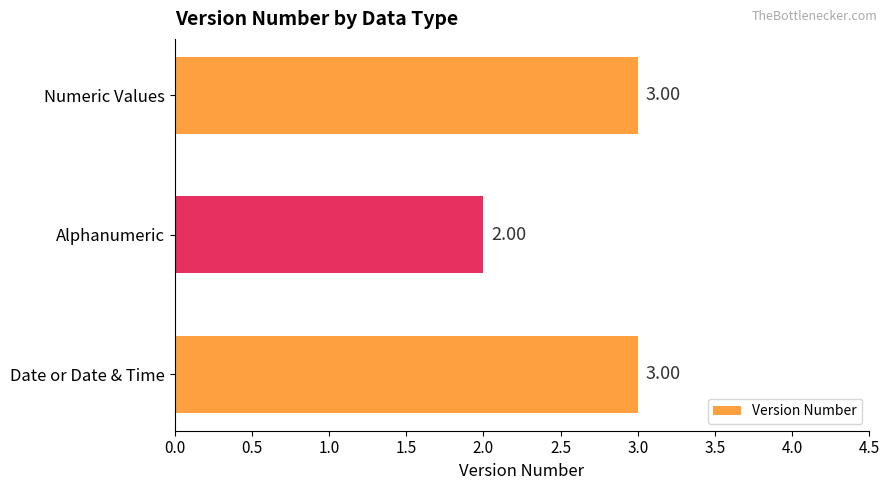

Count the values in the range 2 to 3.

3